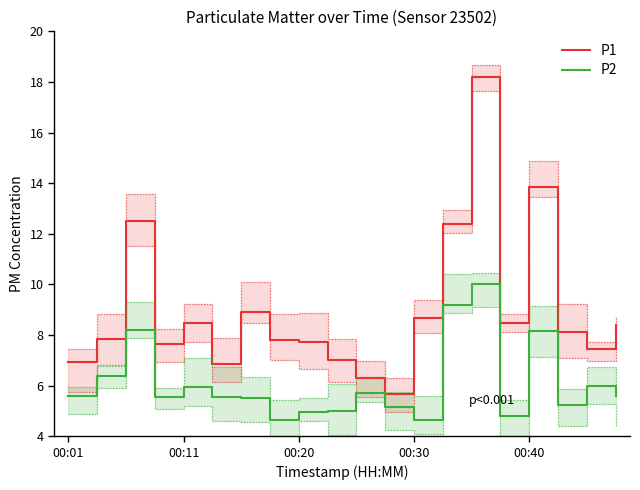

Rank the series at 5 from lowest to highest value.

P2, P1